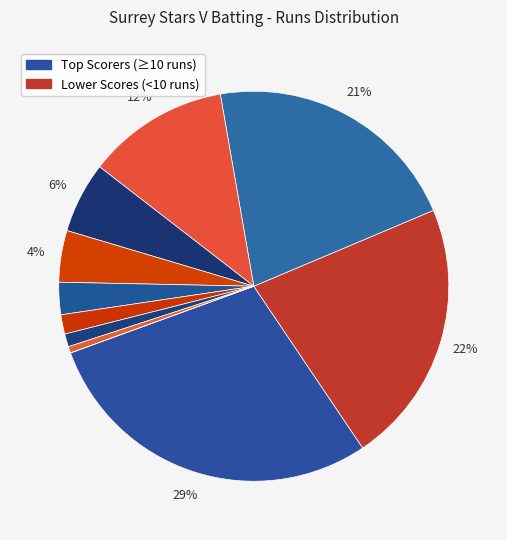

To the nearest percent, what is the average slice percentage?

9%